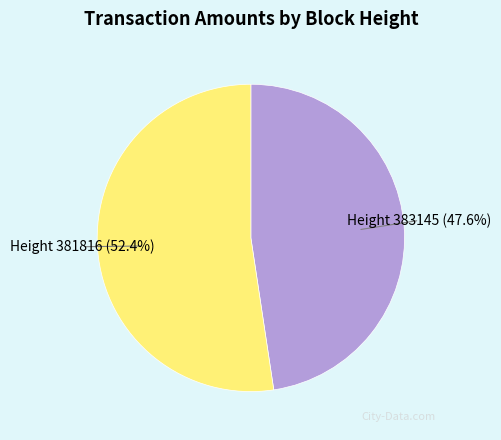

Is there any slice that represents more than half of the pie?

Yes